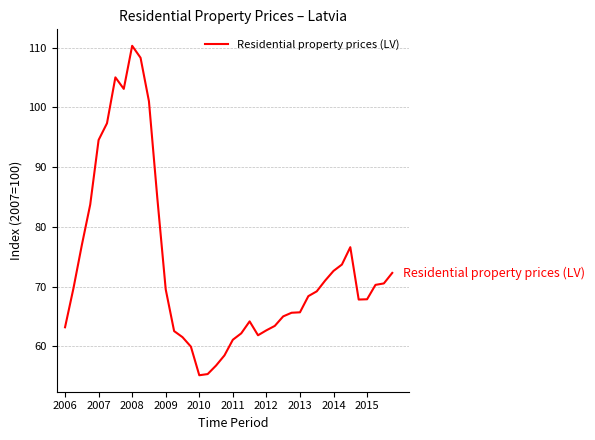

What is the difference between the maximum and minimum values?

55.2